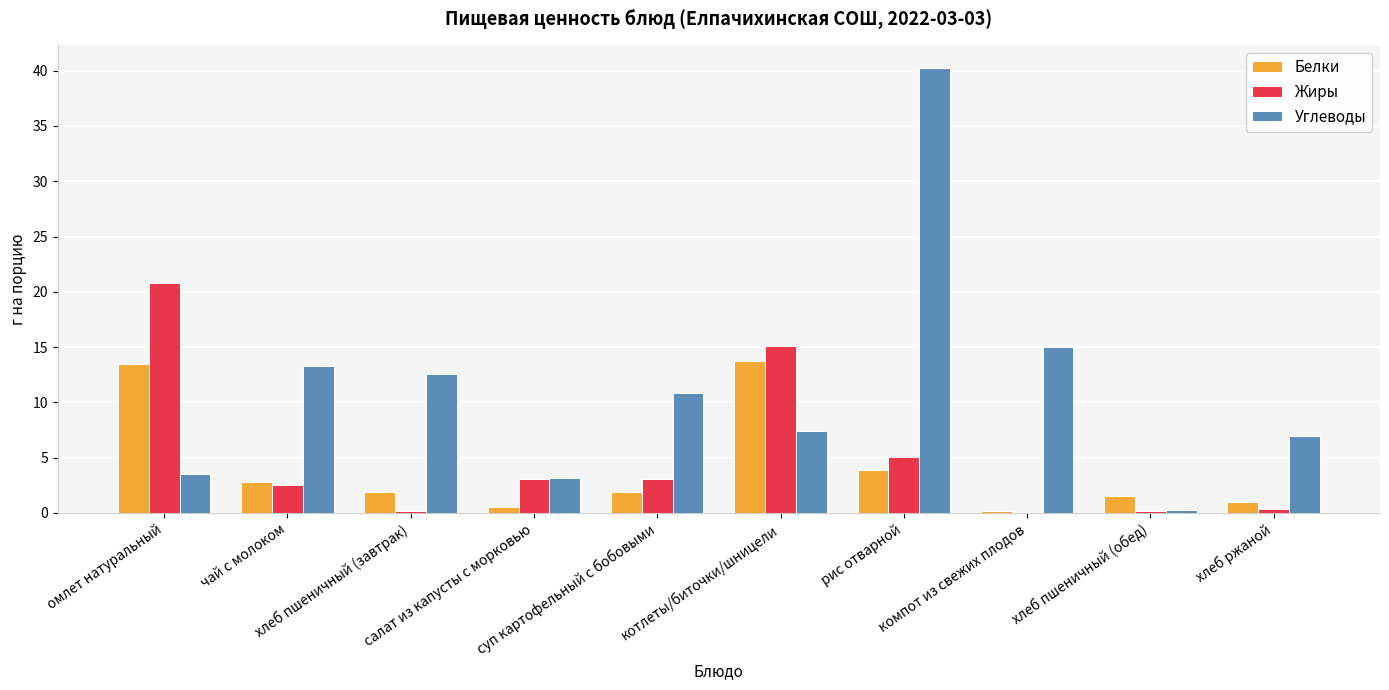

The value of Углеводы at котлеты/биточки/шницели is 3.8. True or false?

False